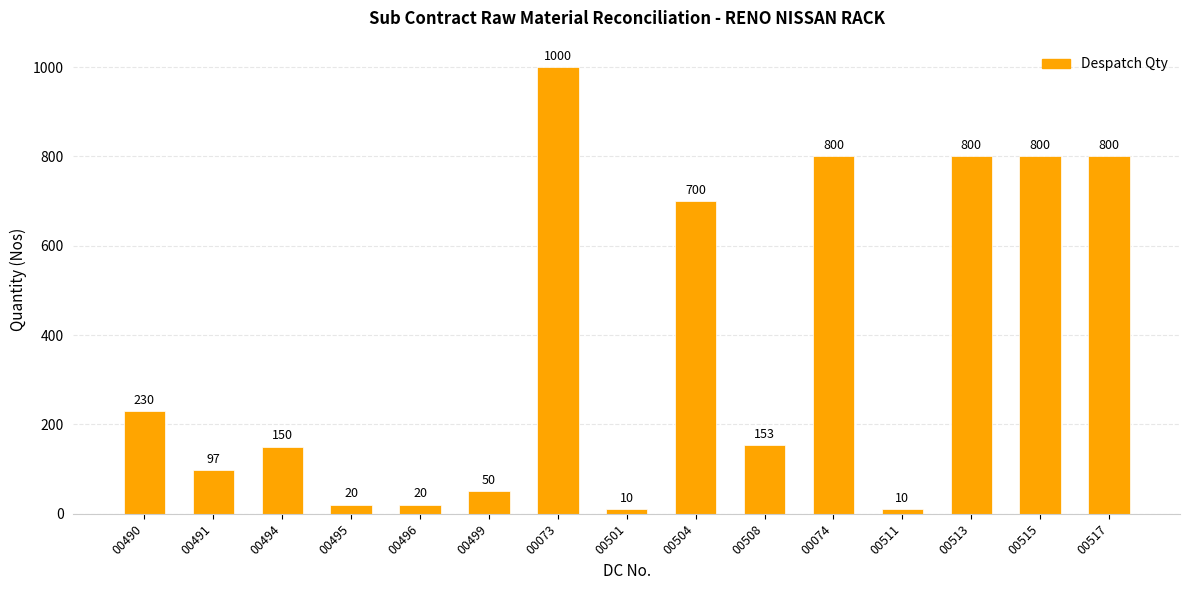

Where is the data nearest to the value 505?

00504